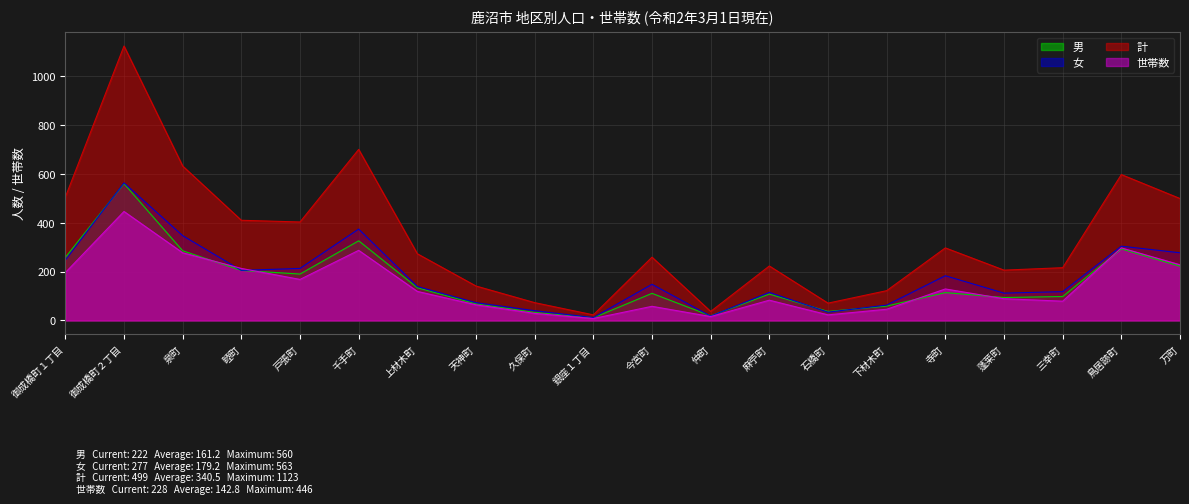

List the series in order of their peak value, lowest first.

世帯数, 男, 女, 計